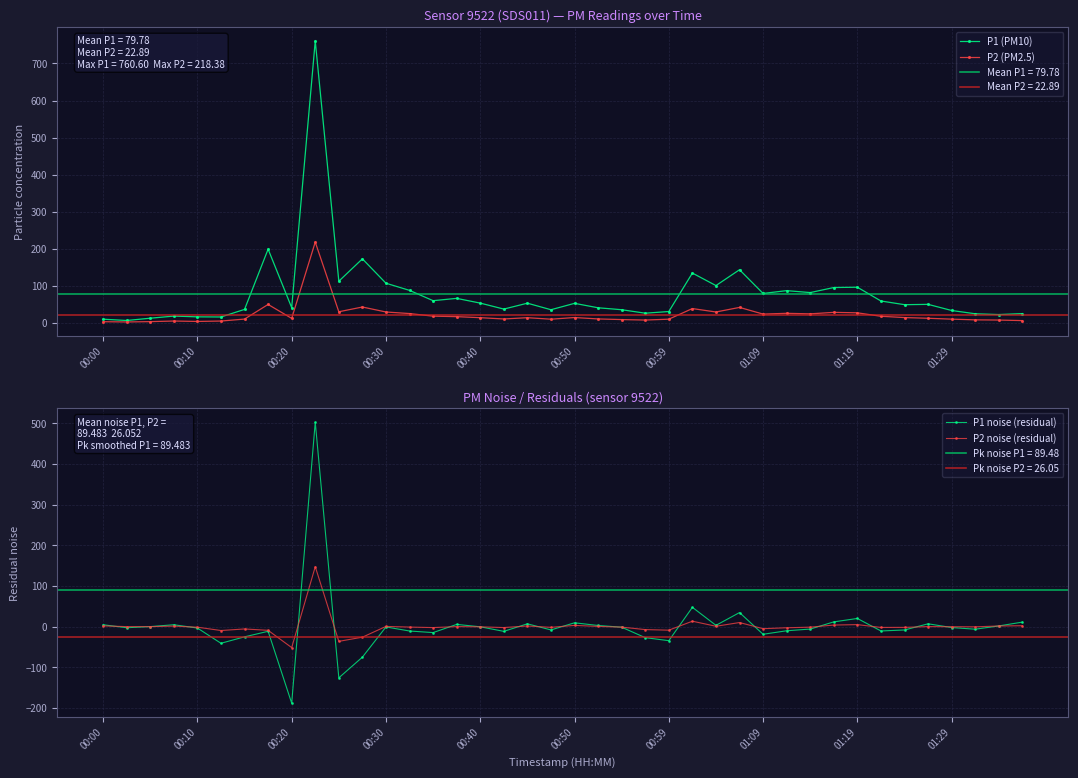

True or false: P1 noise (residual) and P1 (PM10) cross at least once.

False